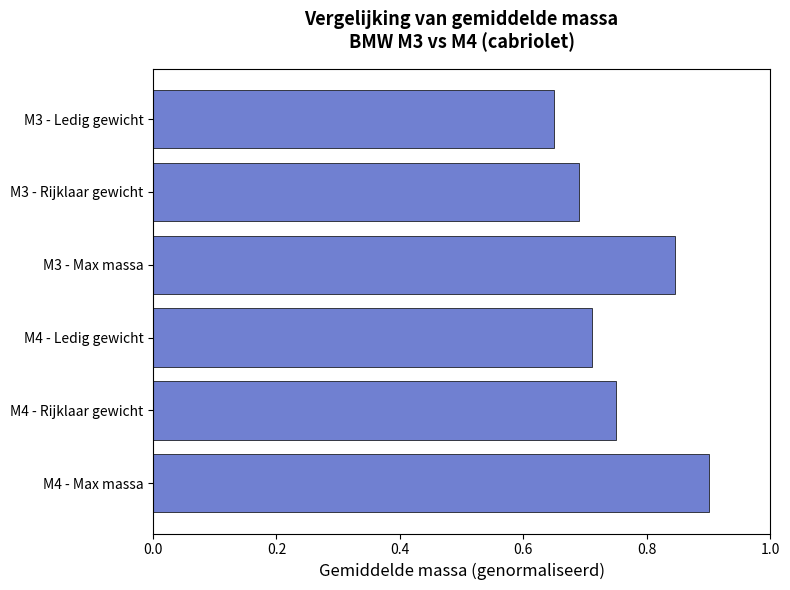

What position from the bottom is M3 - Max massa?

4